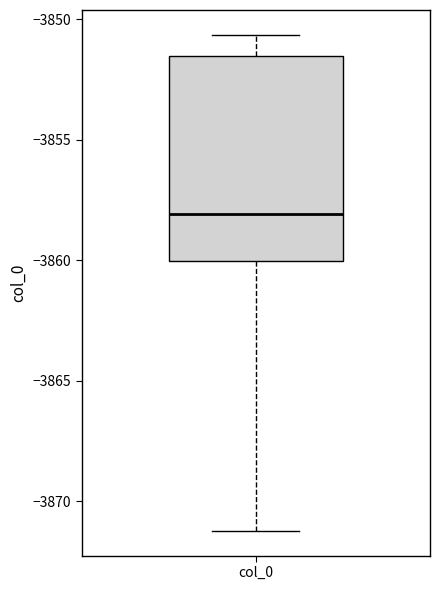

Transcribe this box plot: give where the median line is, the range the box spans, and where the two whiskers end, as read against the y-axis. The values are not printed on the chart, so give them approximately, as read against the axis.

median -3858.0, box -3860.0 to -3851.5, whiskers -3871.0 to -3850.5